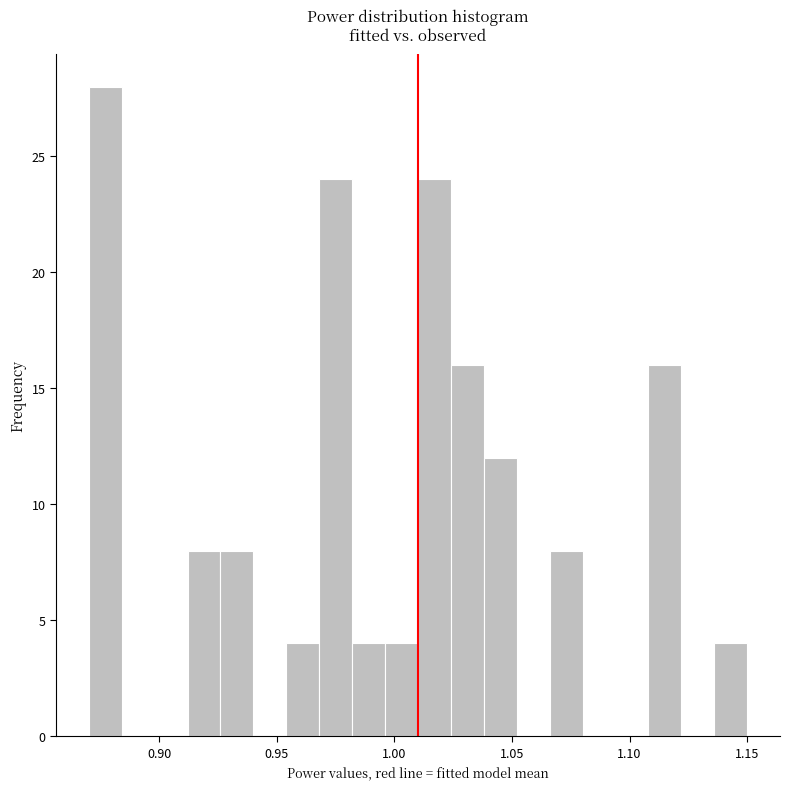

Read against the x-axis, roughly where is the centre of the tallest bar?

0.875